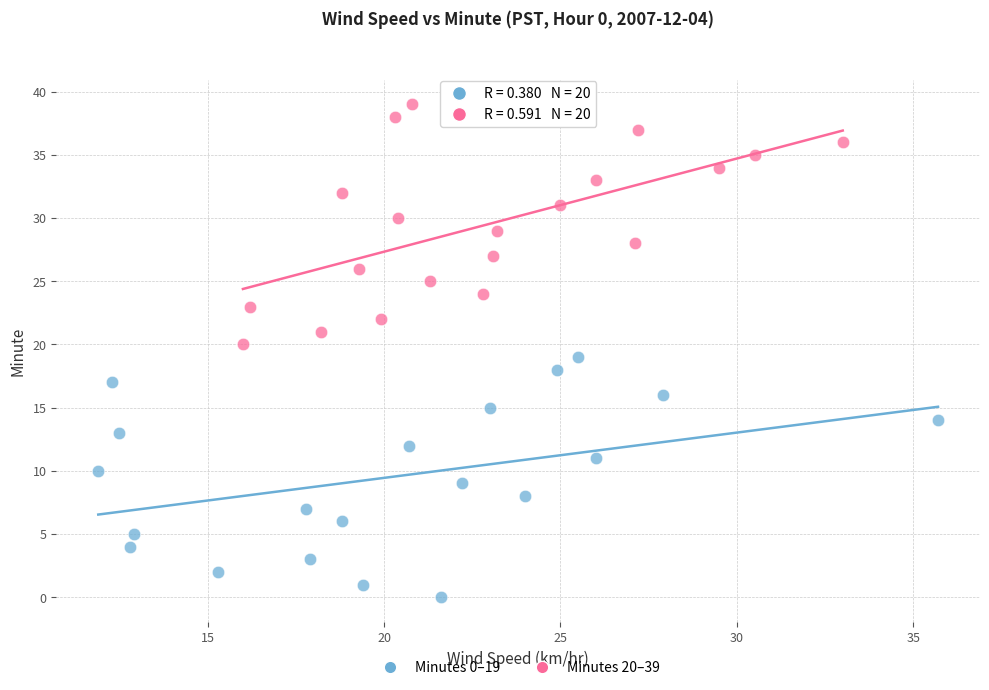

Which series reaches the maximum Y coordinate?

Minutes 20–39